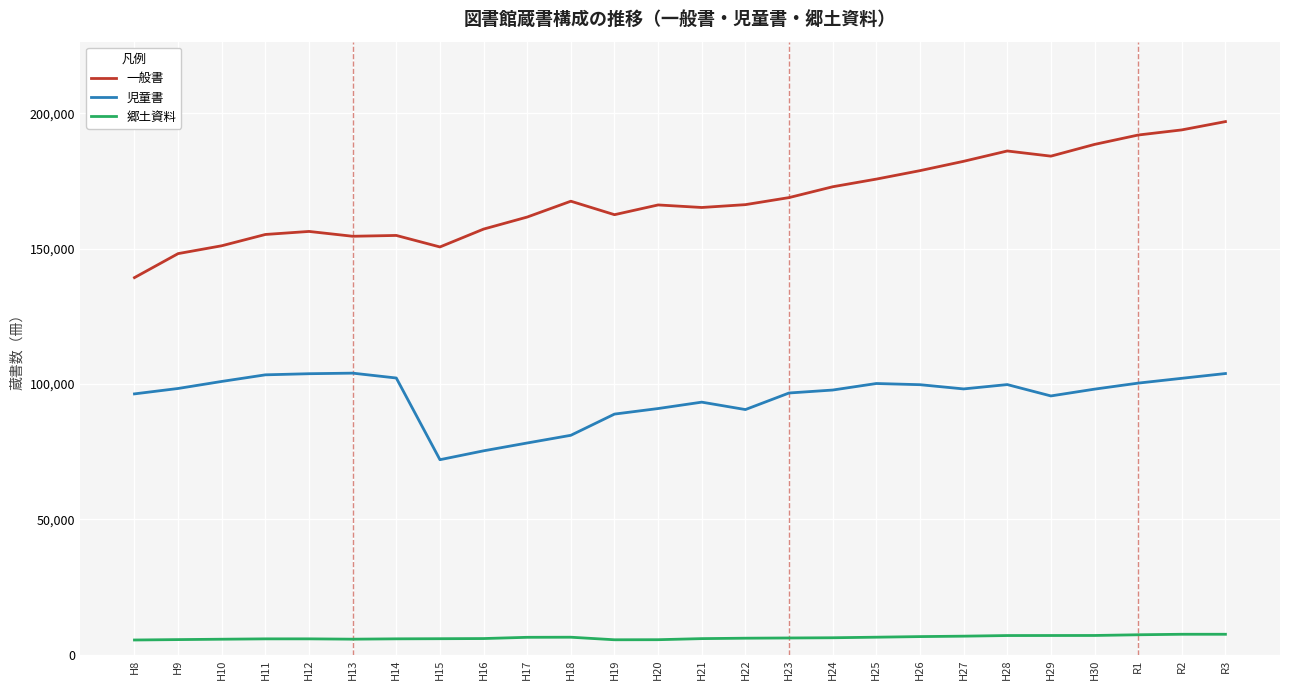

True or false: 児童書 and 郷土資料 cross at least once.

False